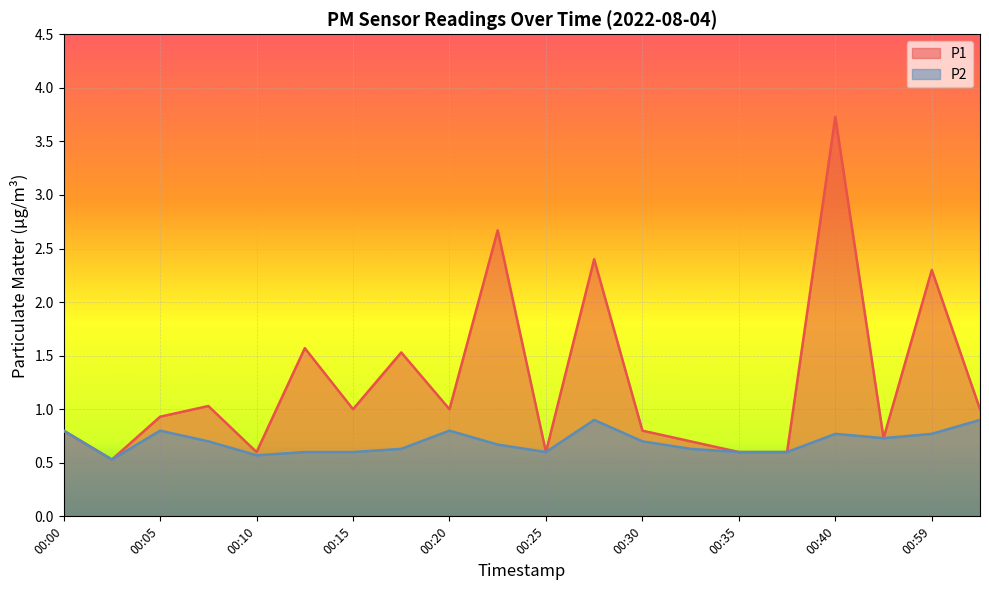

Reading left to right, what are all the values shown in this chart?

P1: 0.8	0.5	0.9	1.0	0.6	1.6	1.0	1.5	1.0	2.7	0.6	2.4	0.8	0.7	0.6	0.6	3.7	0.7	2.3	1.0
P2: 0.8	0.5	0.8	0.7	0.6	0.6	0.6	0.6	0.8	0.7	0.6	0.9	0.7	0.6	0.6	0.6	0.8	0.7	0.8	0.9